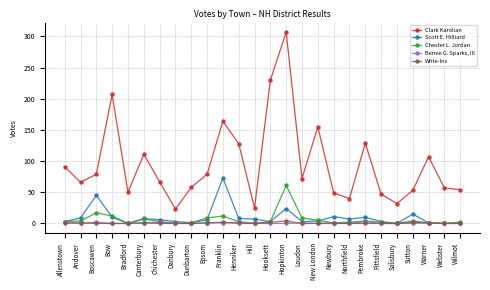

What is the spread (max minus min) of values at Canterbury?

110